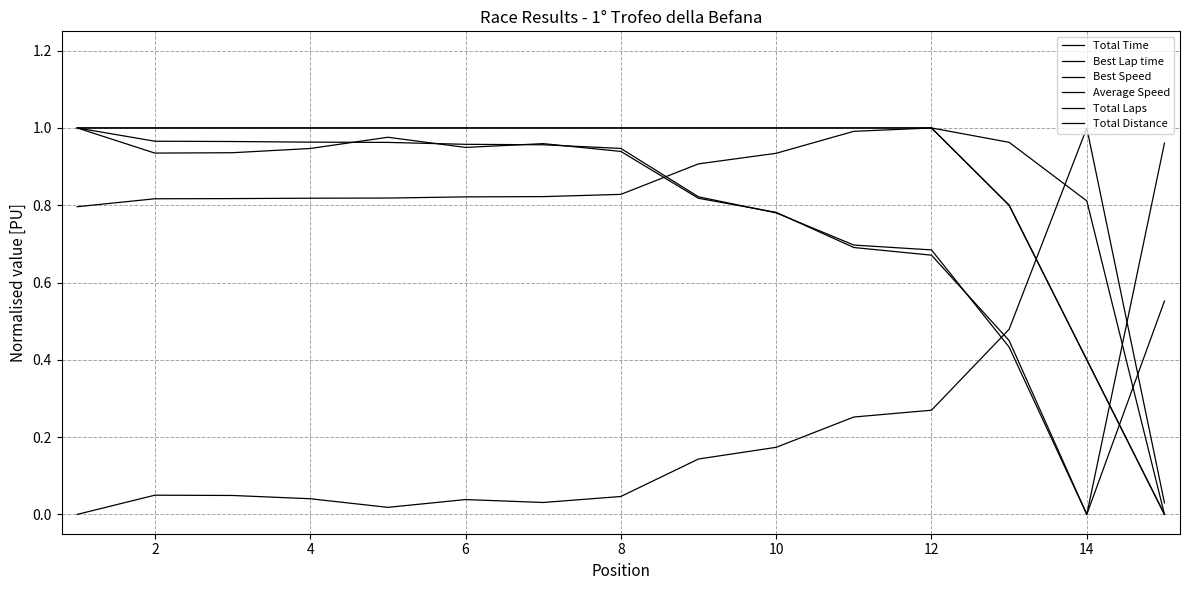

Does the chart display data point markers on the line(s)?

No